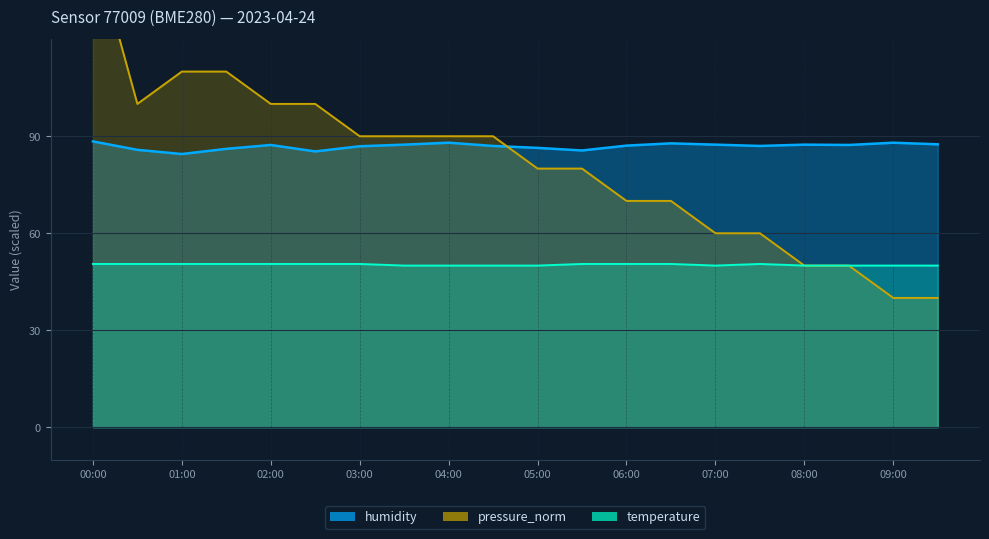

Is it true that humidity_line equals 86.4 at 05:00?

True